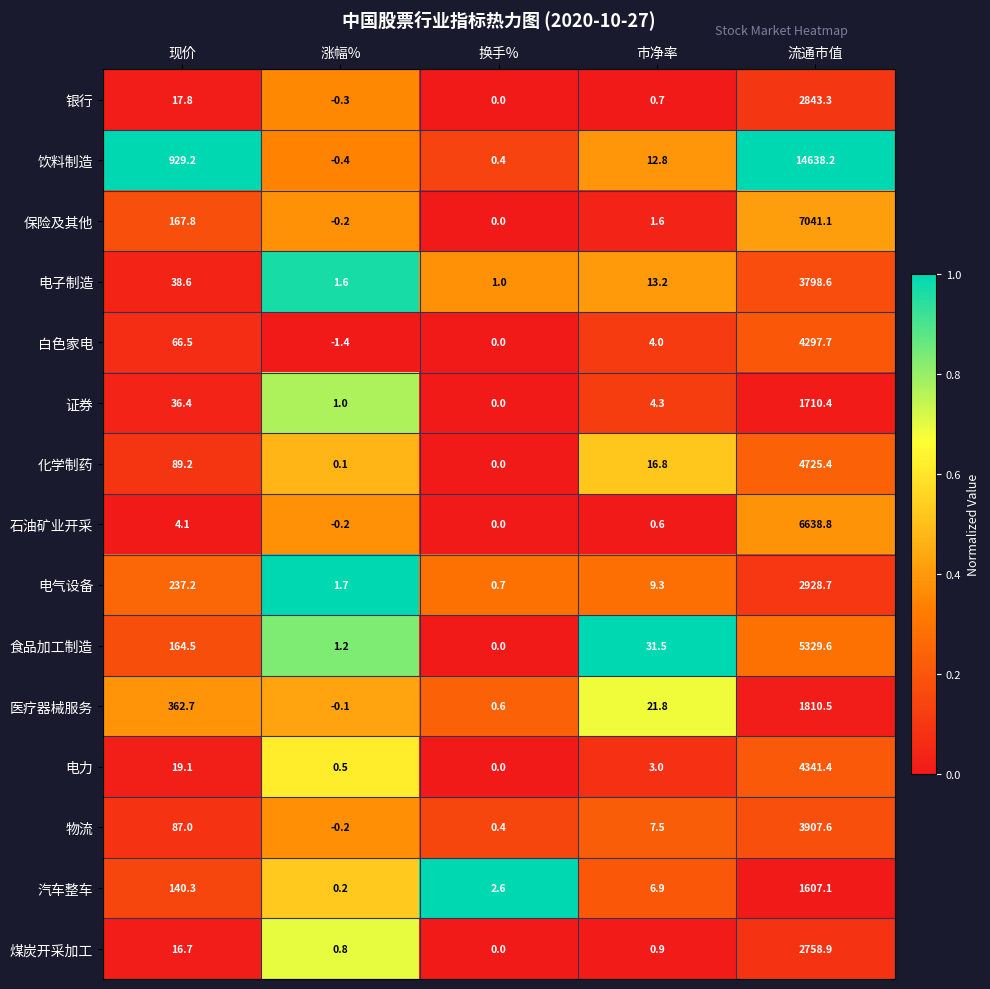

Rank the series by their maximum value, from highest to lowest.

饮料制造, 保险及其他, 石油矿业开采, 食品加工制造, 化学制药, 电力, 白色家电, 物流, 电子制造, 电气设备, 银行, 煤炭开采加工, 医疗器械服务, 证券, 汽车整车